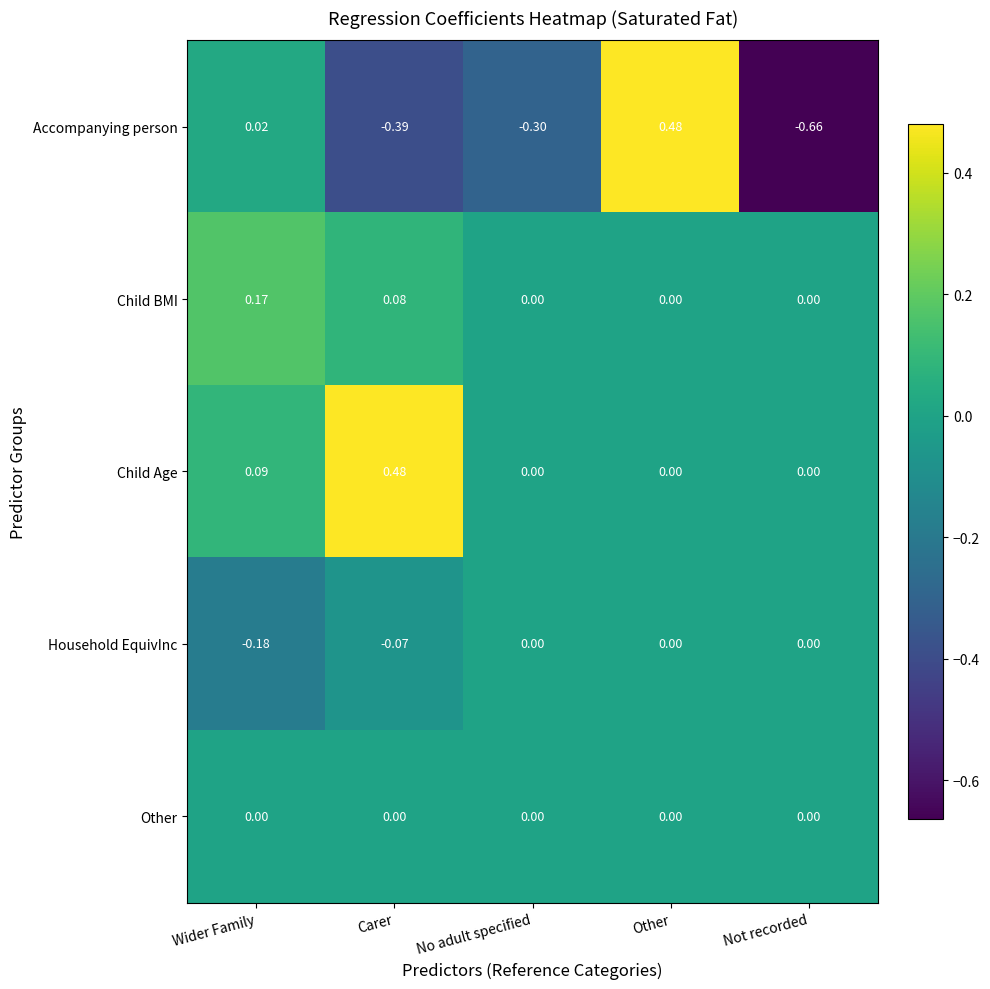

At which label does Child Age reach its peak?

Carer